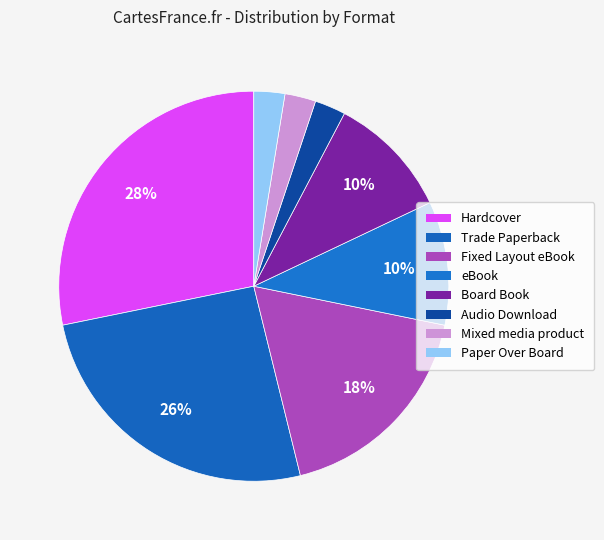

How many slices are in this pie chart?

8